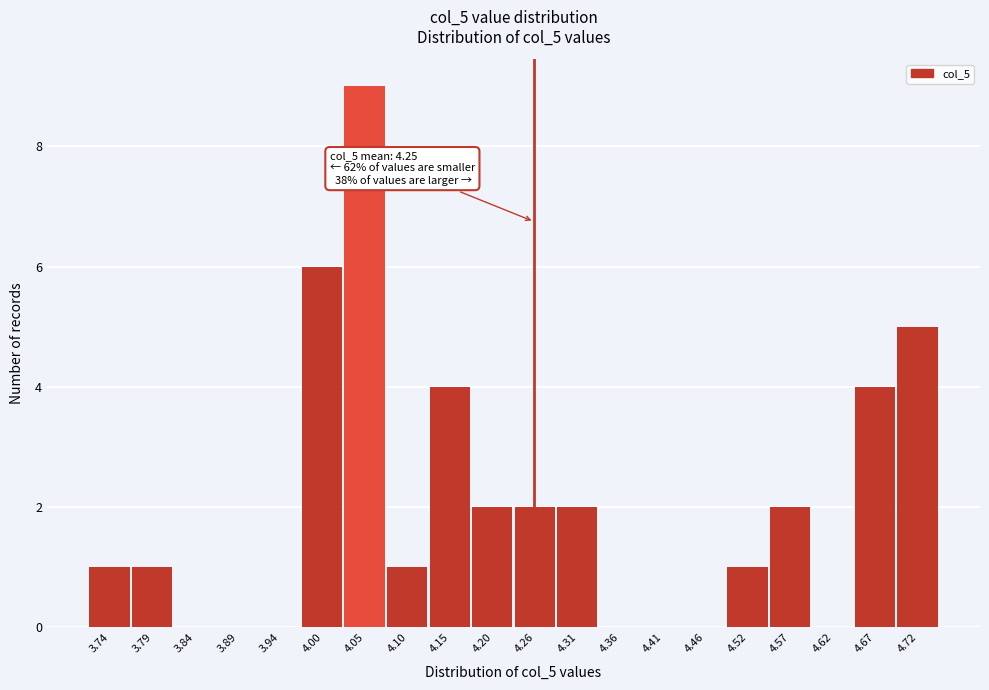

Which range on the x-axis has the tallest bar?

4.022 to 4.074